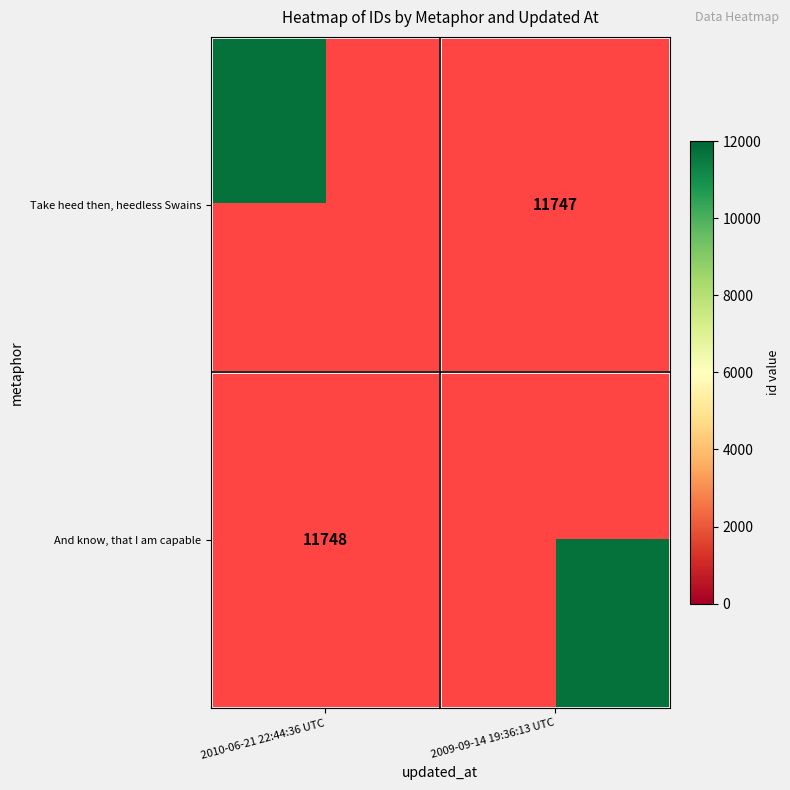

True or false: And know, that I am capable has a value of 20436 at 2010-06-21 22:44:36 UTC.

False